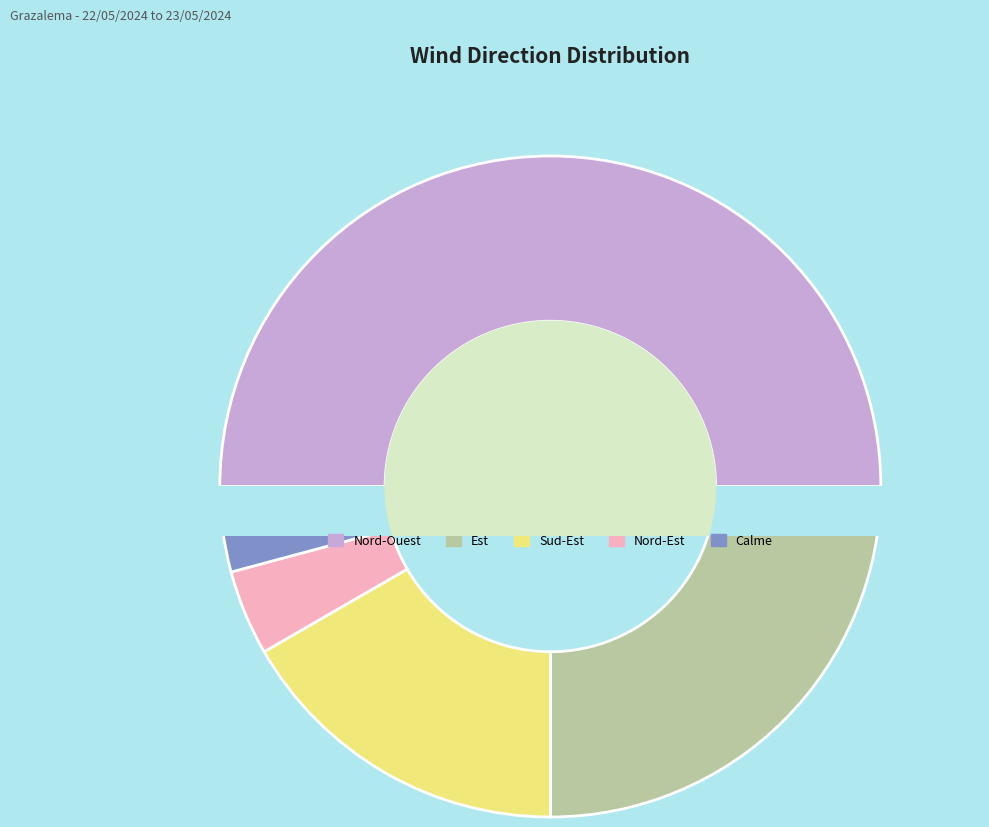

Which has a higher value, Sud-Est or Est?

Est